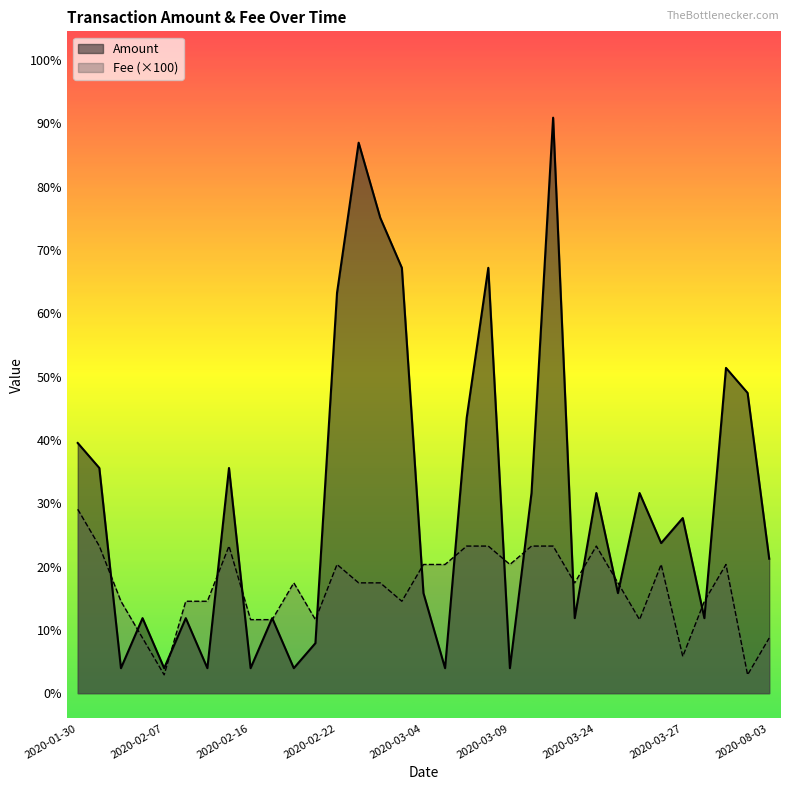

Rank the series by their maximum value, from highest to lowest.

Amount, Fee (×100)